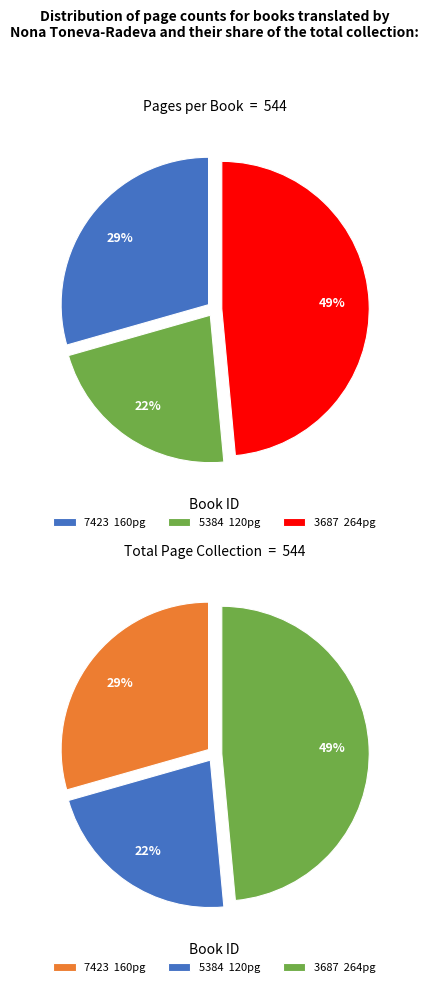

What percentage is the 5384 slice, to the nearest percent?

22%